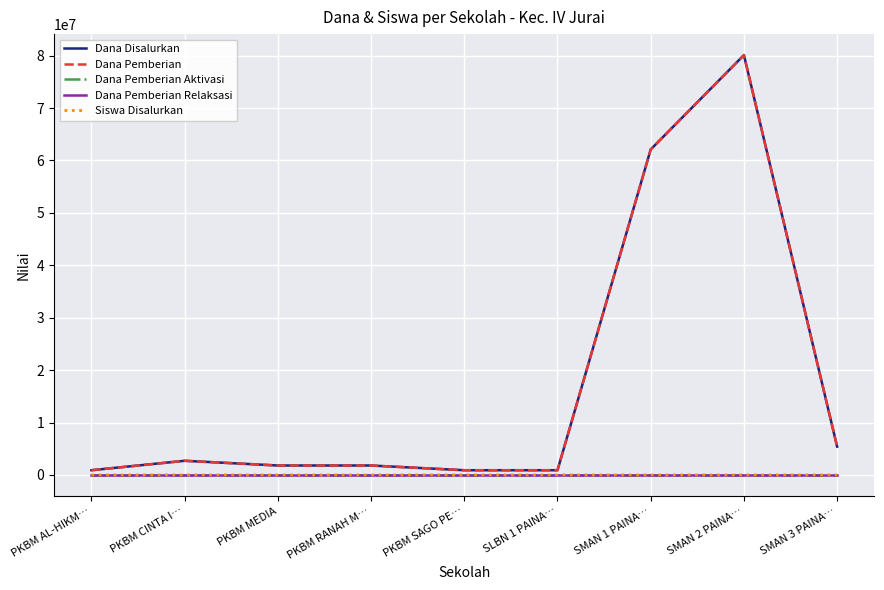

At which category is the sum across all series the highest?

SMAN 2 PAINA…